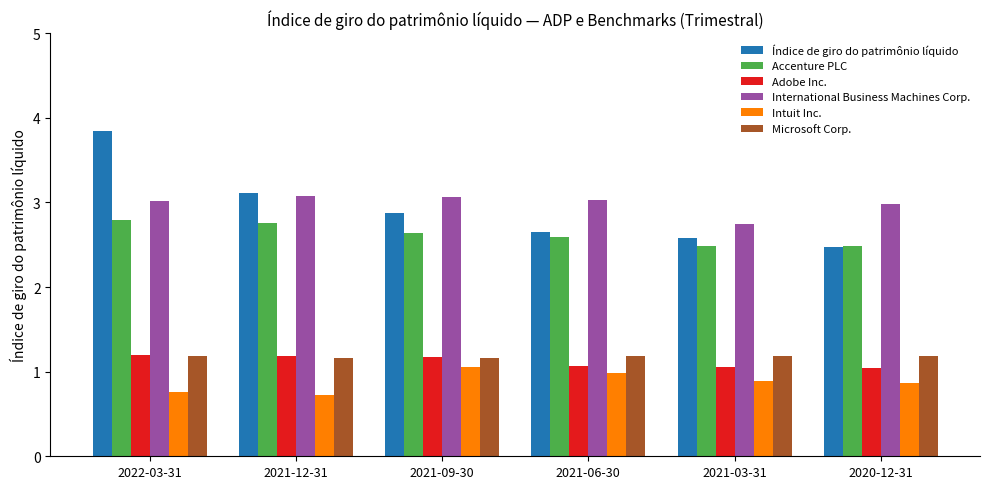

At how many categories does at least one series exceed 2?

6